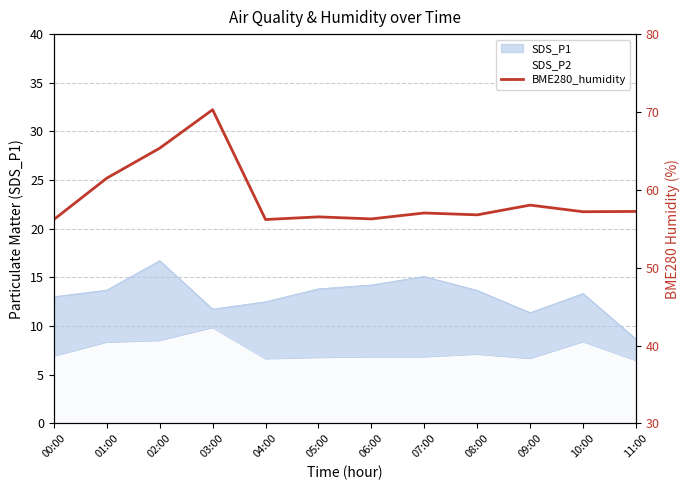

Reading left to right, extract all data points from this chart.

00:00=56.2	01:00=61.5	02:00=65.3	03:00=70.3	04:00=56.2	05:00=56.5	06:00=56.3	07:00=57.0	08:00=56.8	09:00=58.0	10:00=57.2	11:00=57.2